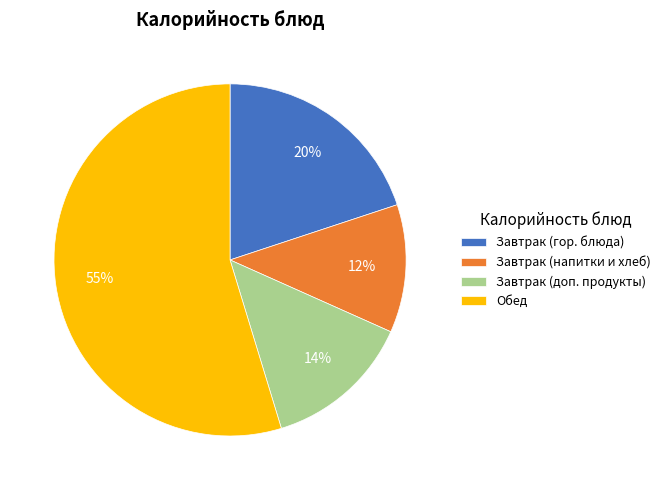

To the nearest percent, what is the average slice percentage?

25%